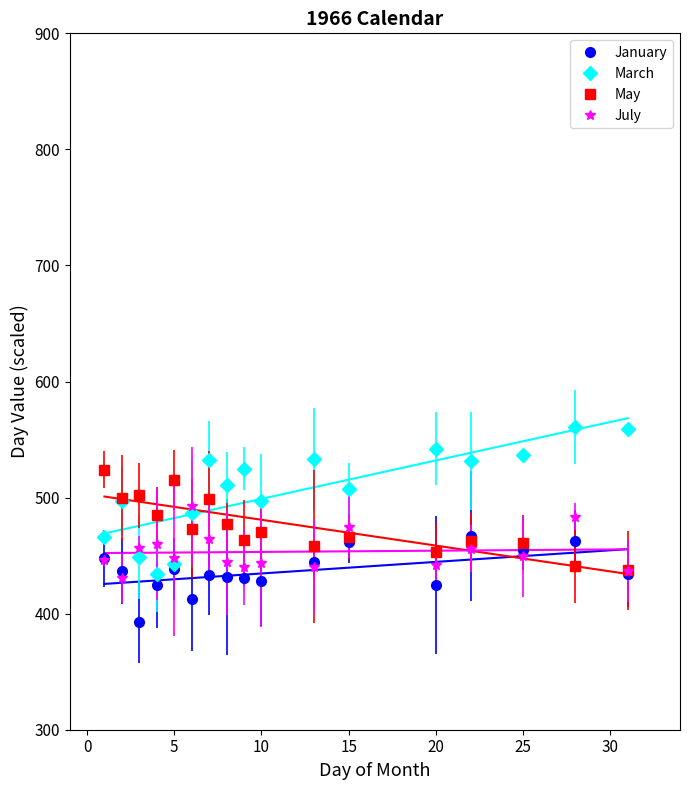

Which series ends up on top after the final intersection of May and July?

May